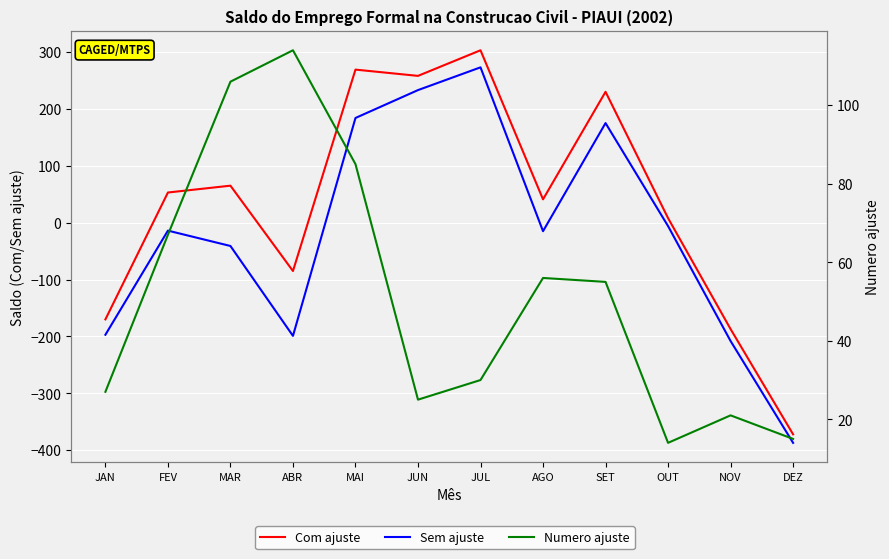

Where do Numero ajuste and Sem ajuste first cross each other?

ABR and MAI